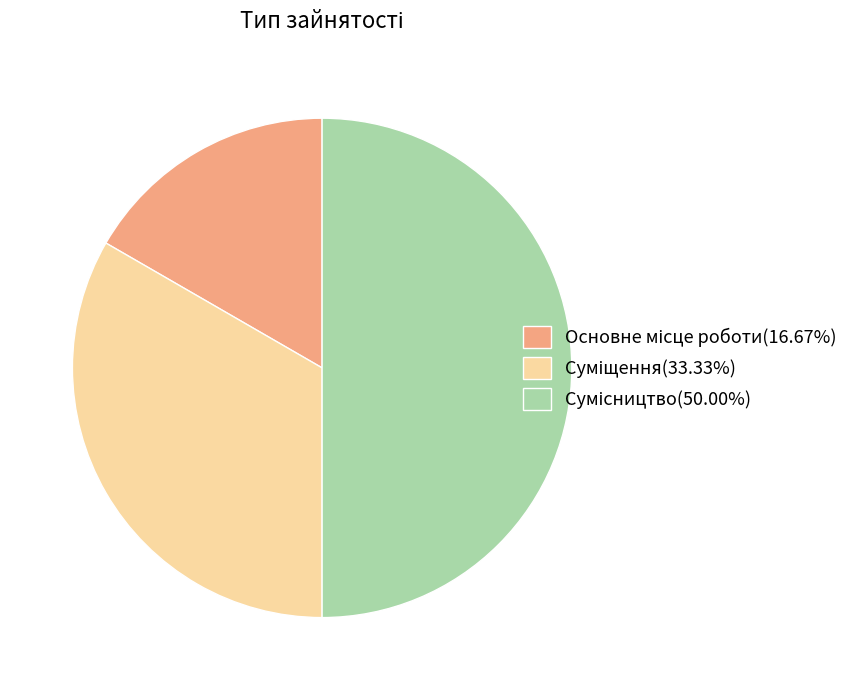

How many segments does this pie chart have?

3